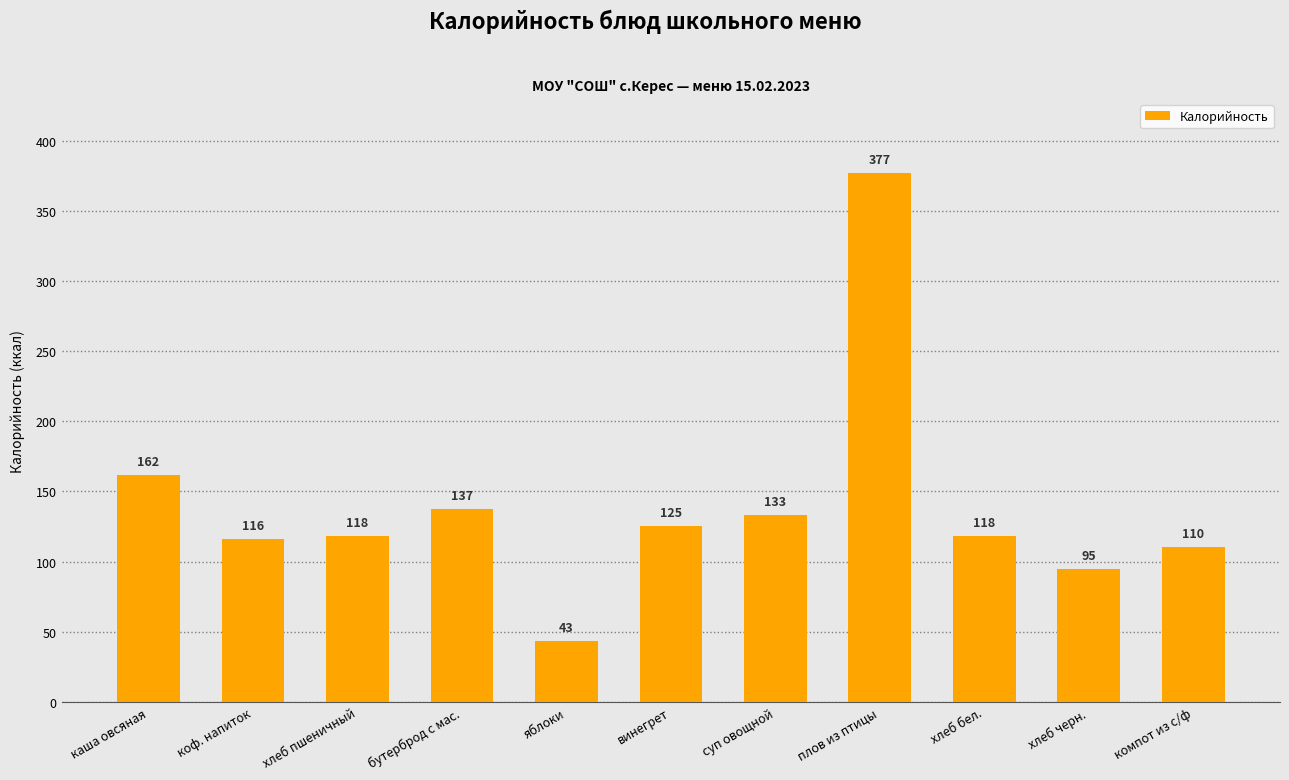

What is the sum of the values at хлеб пшеничный and хлеб черн.?

213.0